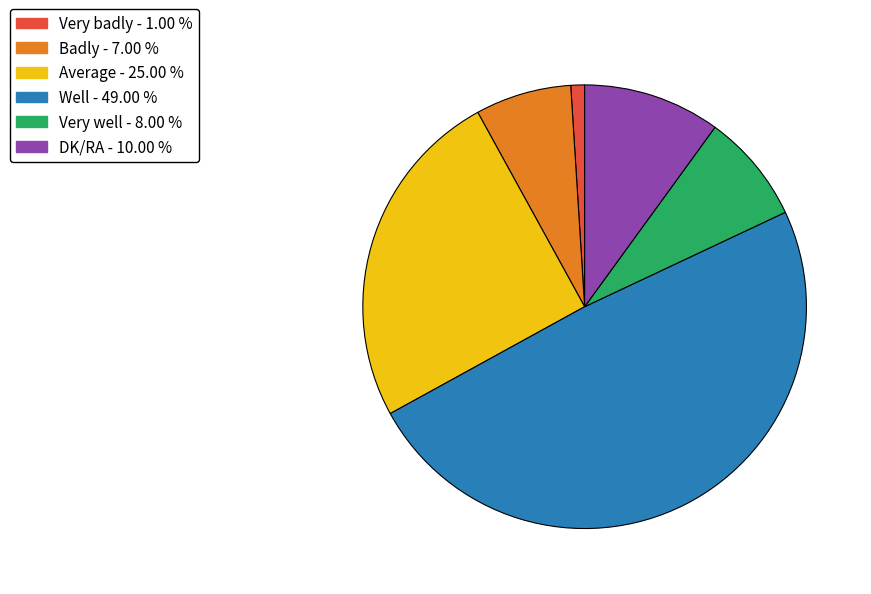

What is the largest slice in the pie chart?

Well